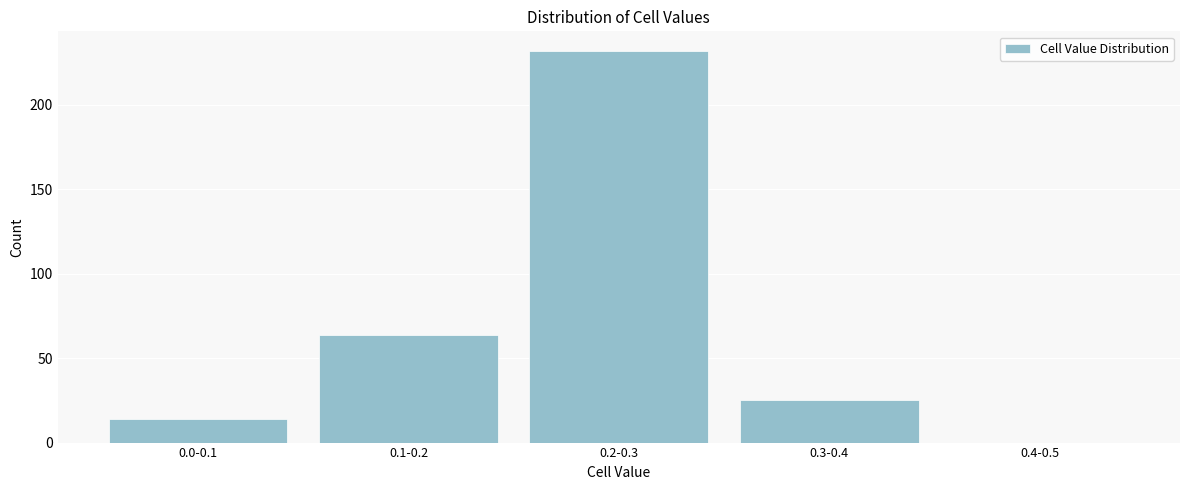

Reading left to right, extract all data points from this chart.

0.0-0.1=14	0.1-0.2=64	0.2-0.3=232	0.3-0.4=25	0.4-0.5=0